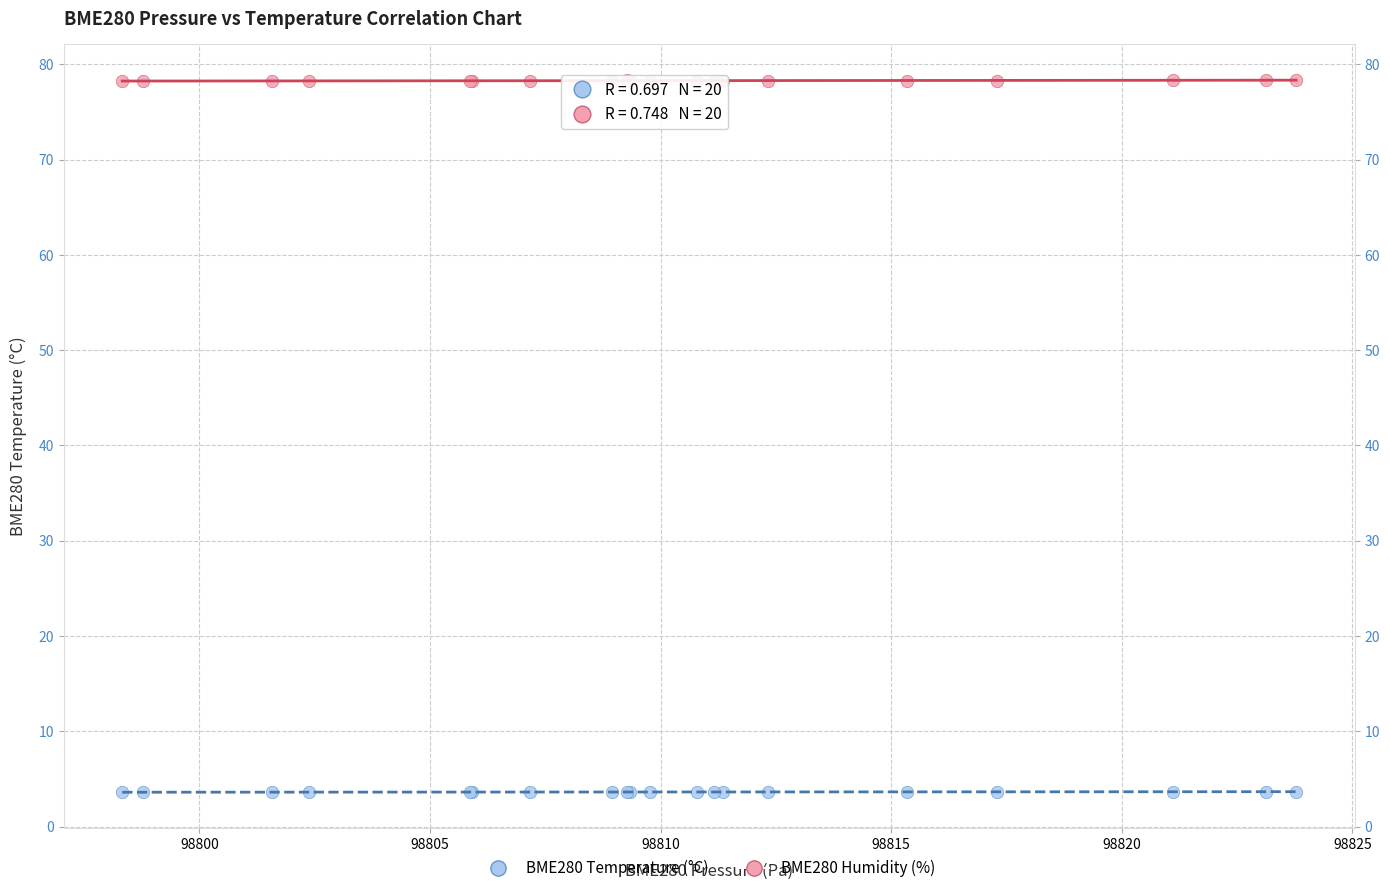

What is the X range (max minus min) for the scatter plot?

25.4